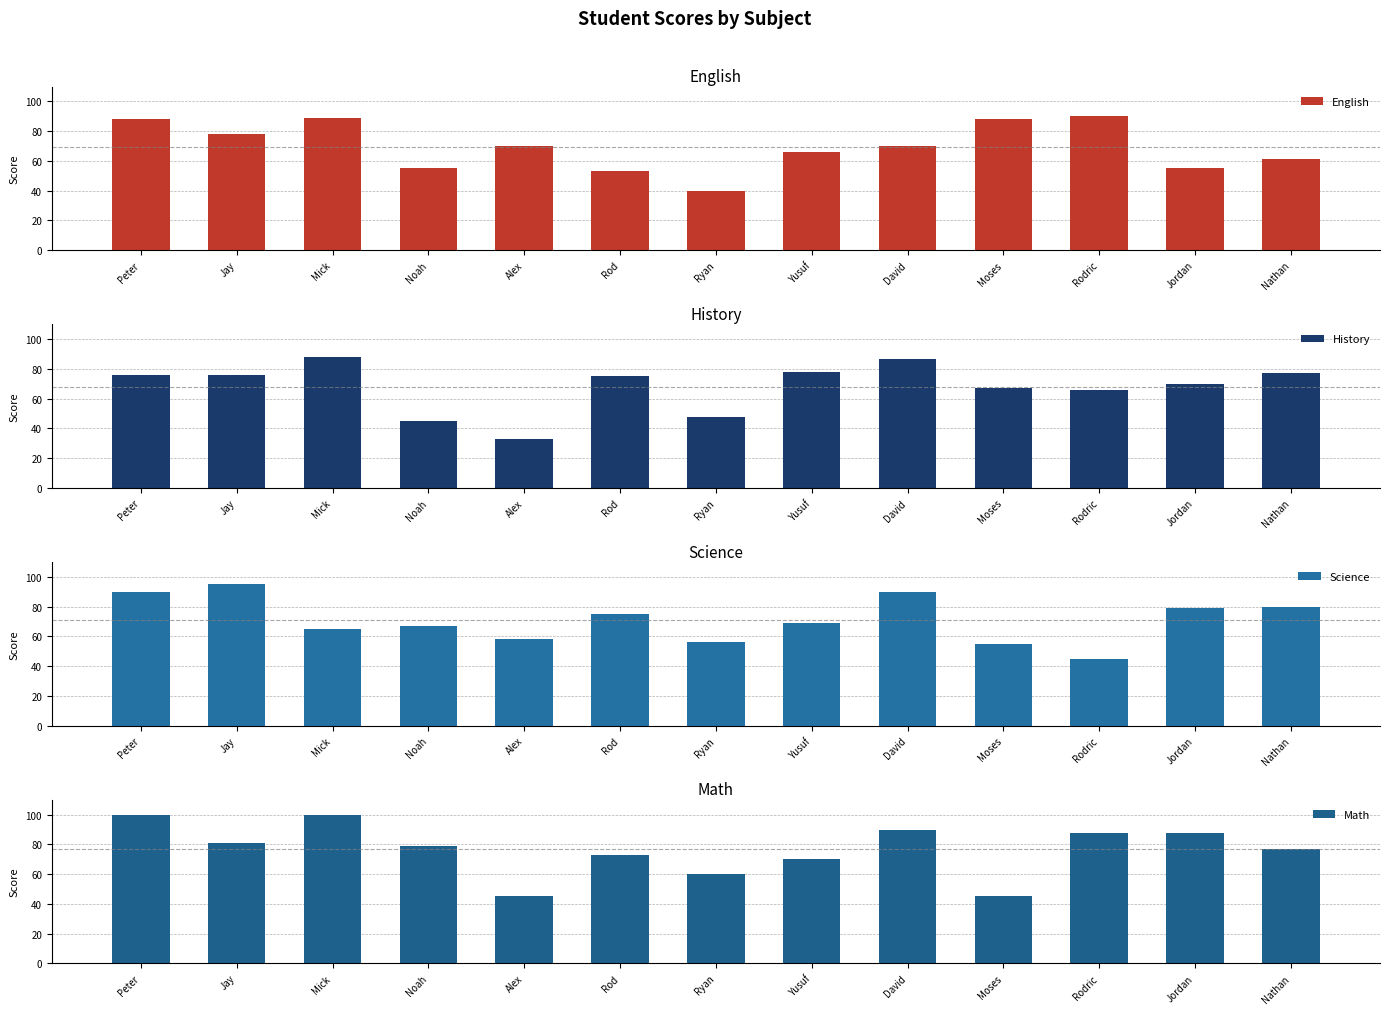

How many categories are shown in the chart?

13